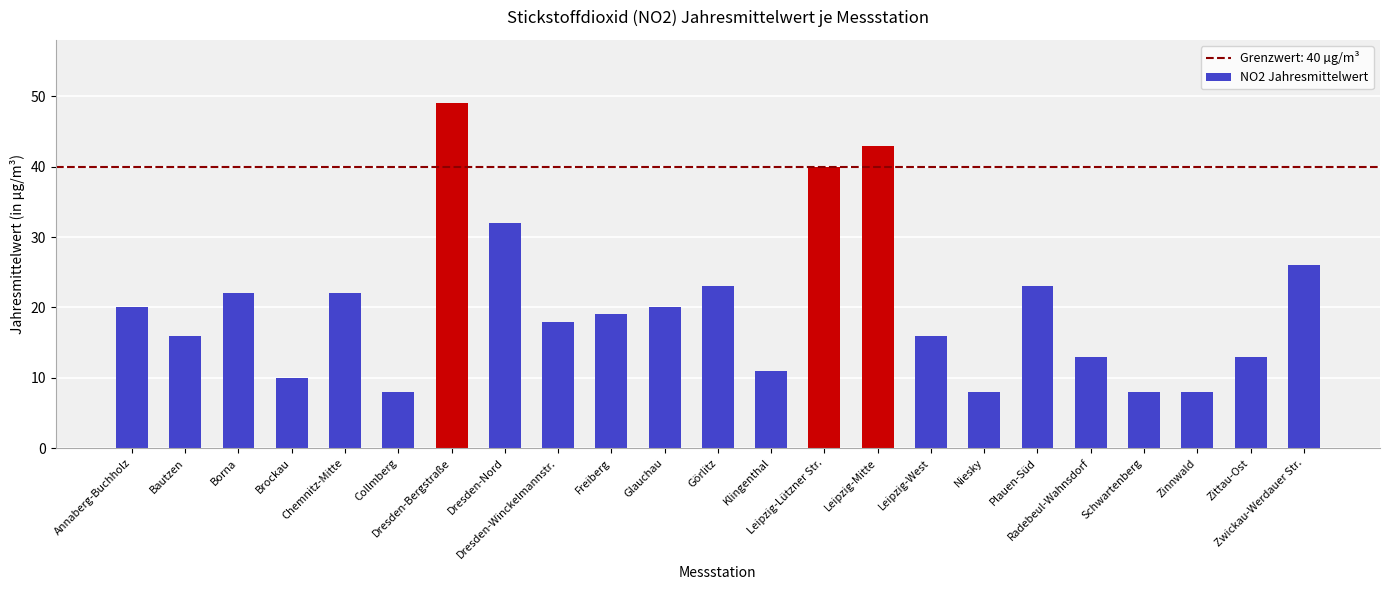

Are the bars grouped side by side (vs. stacked)?

No